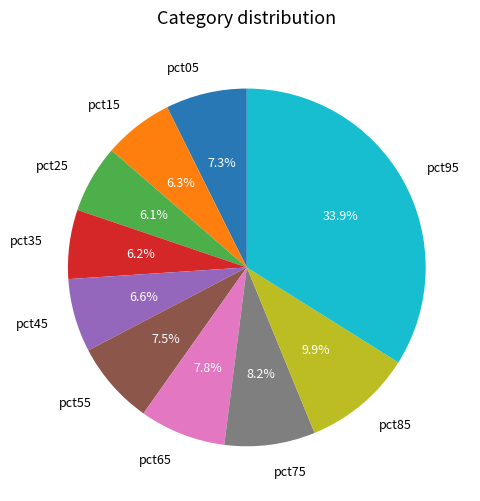

To the nearest percent, what is the average slice percentage?

10%